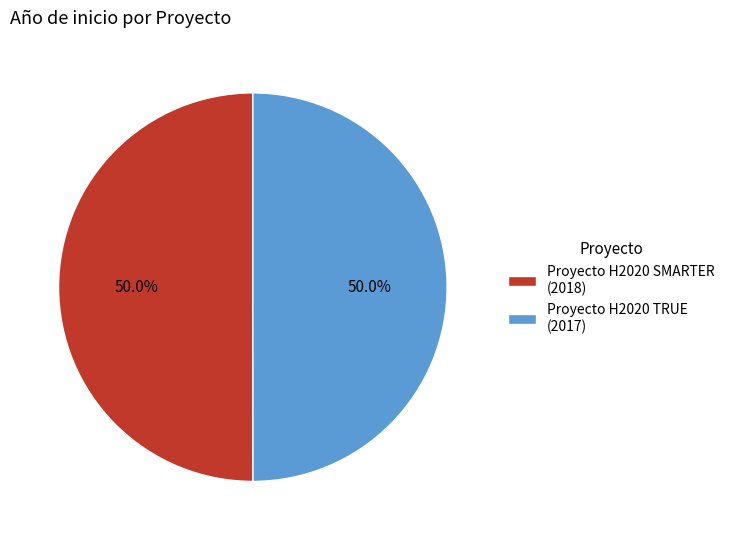

What is the ratio of the value at Proyecto H2020 TRUE (2017) to the value at Proyecto H2020 SMARTER (2018)?

1.0